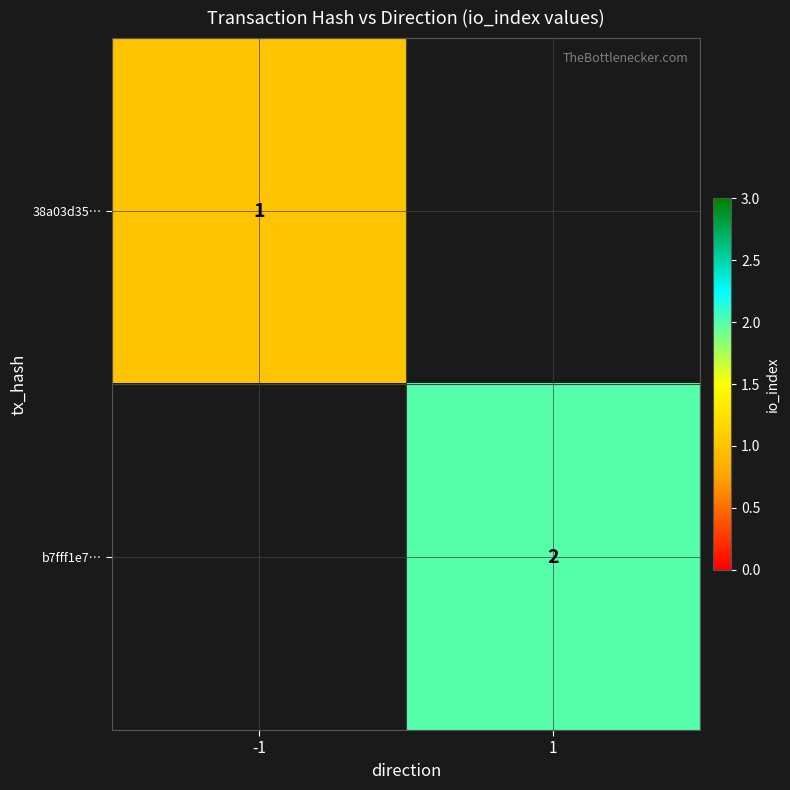

The 38a03d35… series shows 1 at -1. True or false?

True